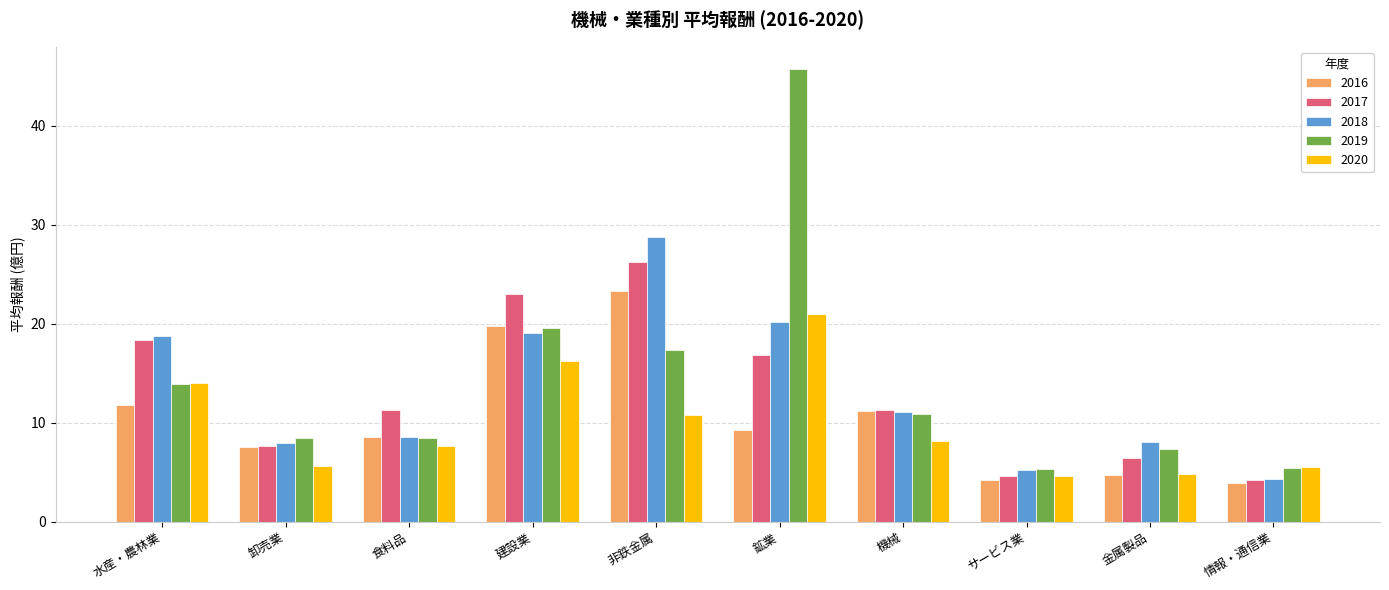

Which series has the largest total across all categories?

2019